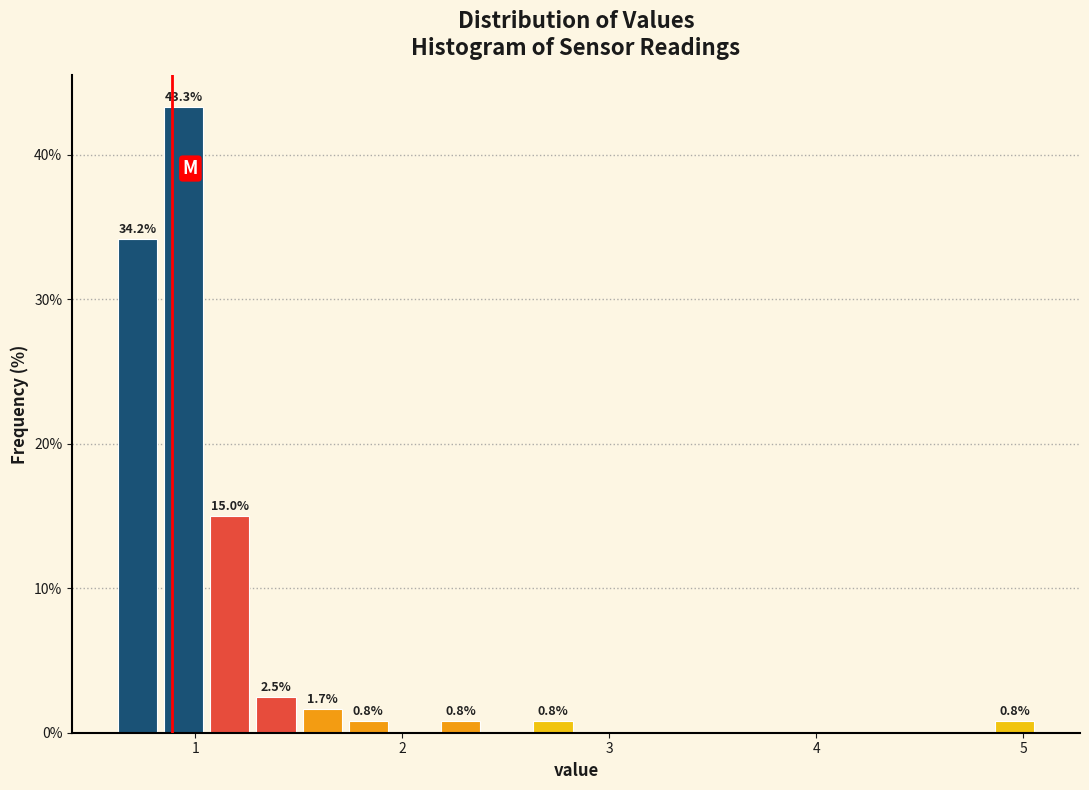

Read against the x-axis, roughly where is the centre of the tallest bar?

0.9